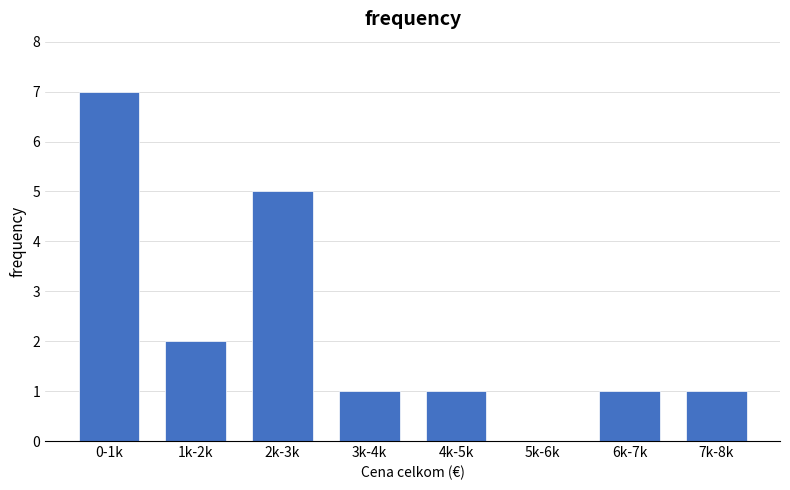

Reading right to left, transcribe all the data shown in this chart.

7k-8k=1	6k-7k=1	5k-6k=0	4k-5k=1	3k-4k=1	2k-3k=5	1k-2k=2	0-1k=7